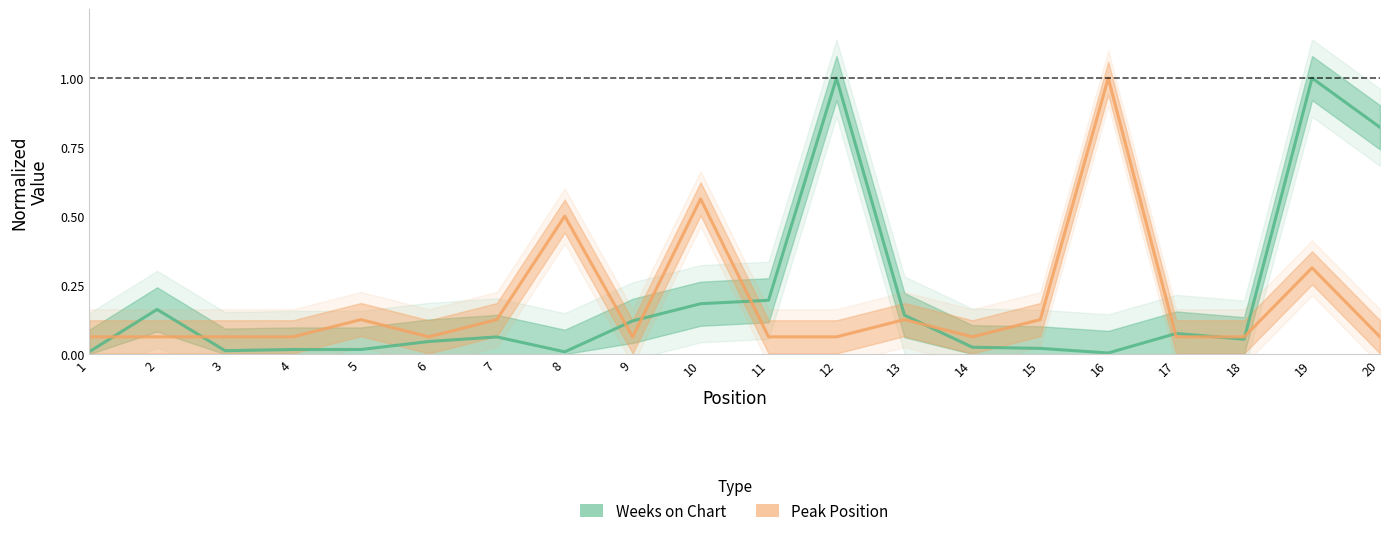

How many times do Peak Position and Weeks on Chart cross each other?

9